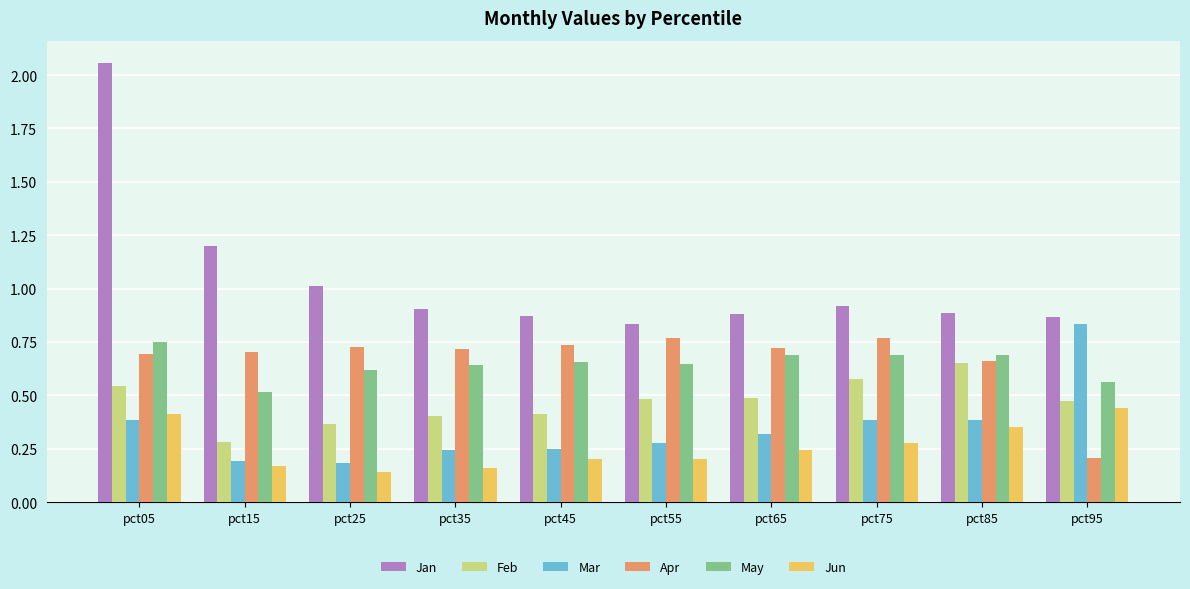

At which category does the chart reach its peak across all series?

pct05